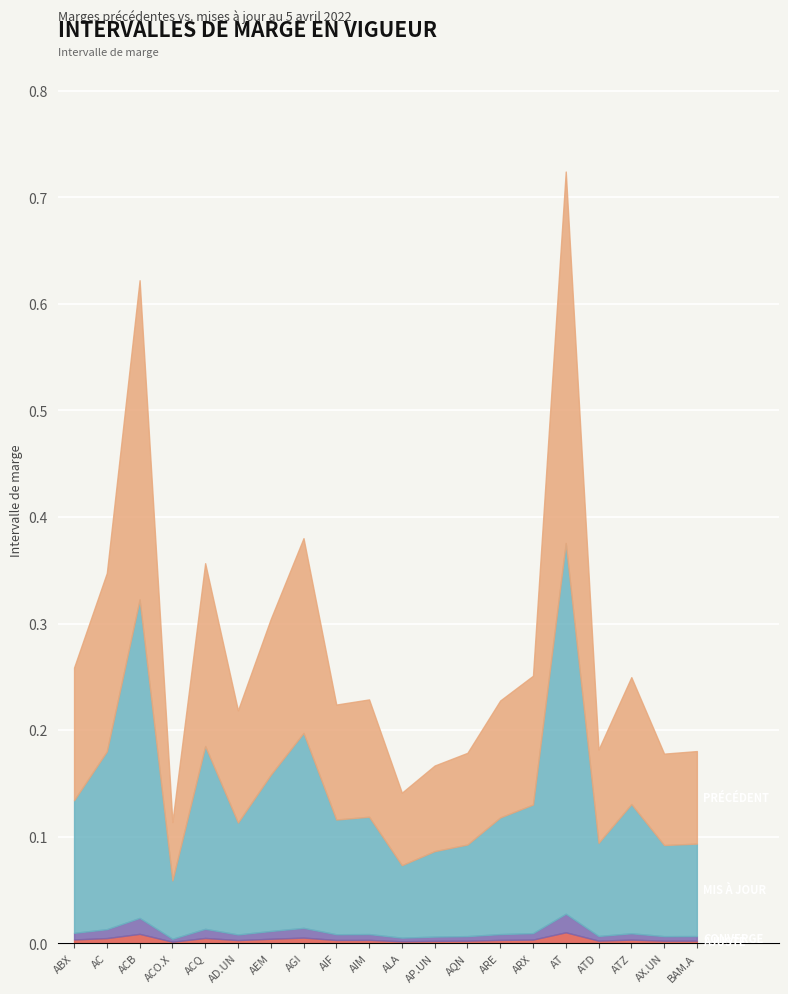

What is the difference between the MIS À JOUR values at AT and AC?

0.2